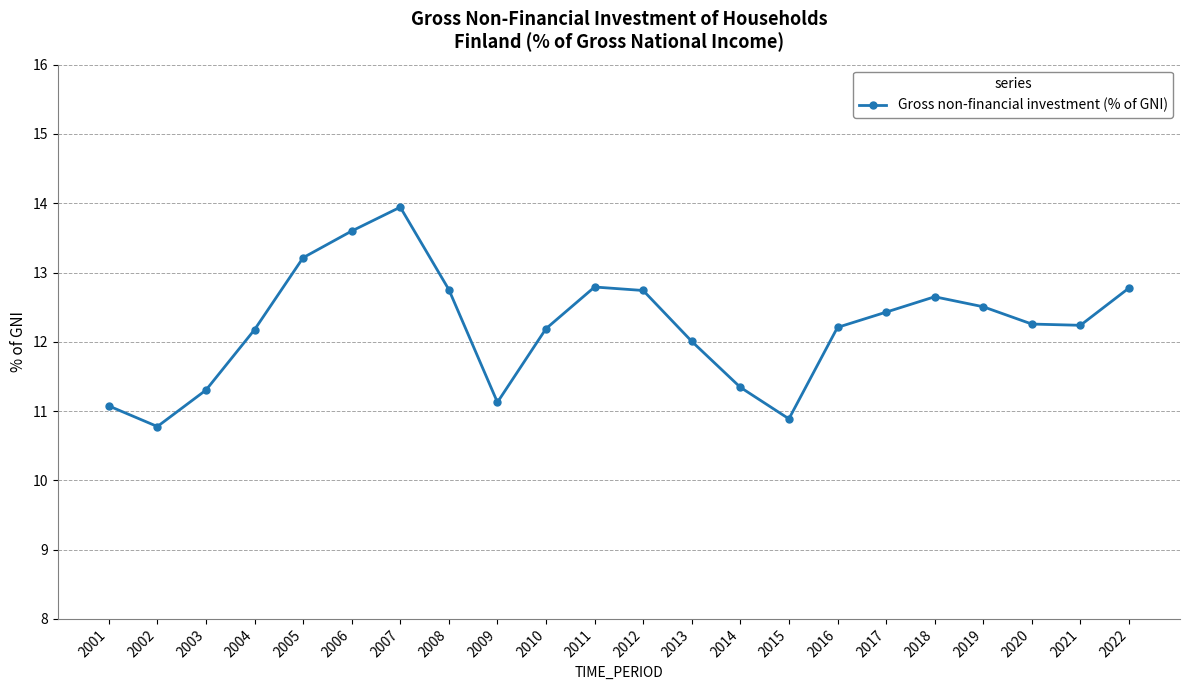

True or false: the data shows 10.8 at 2002.

True